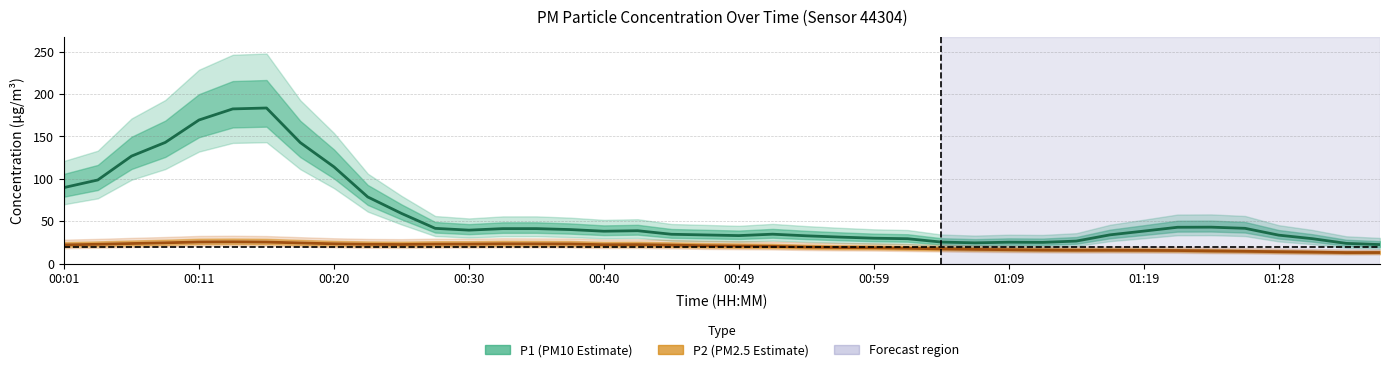

True or false: P1 and P2 intersect in this chart.

False